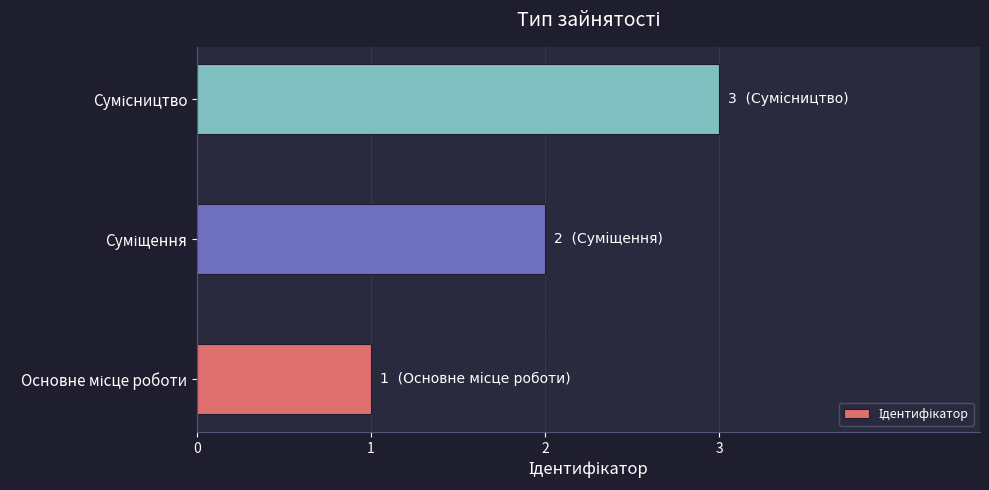

What is the greatest value displayed?

3